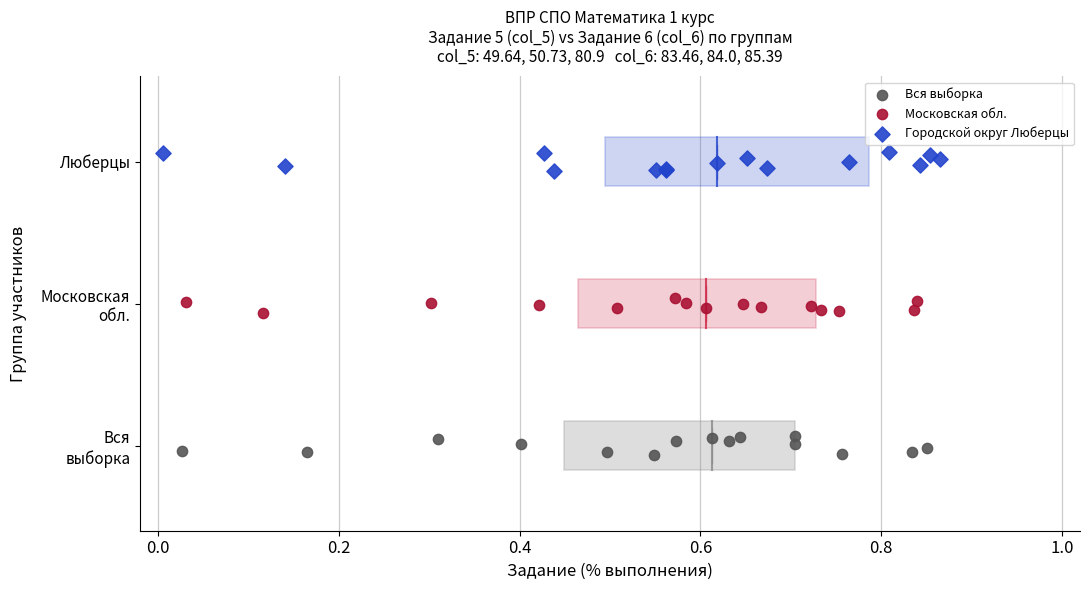

Which series reaches the maximum Y coordinate?

Городской округ Люберцы